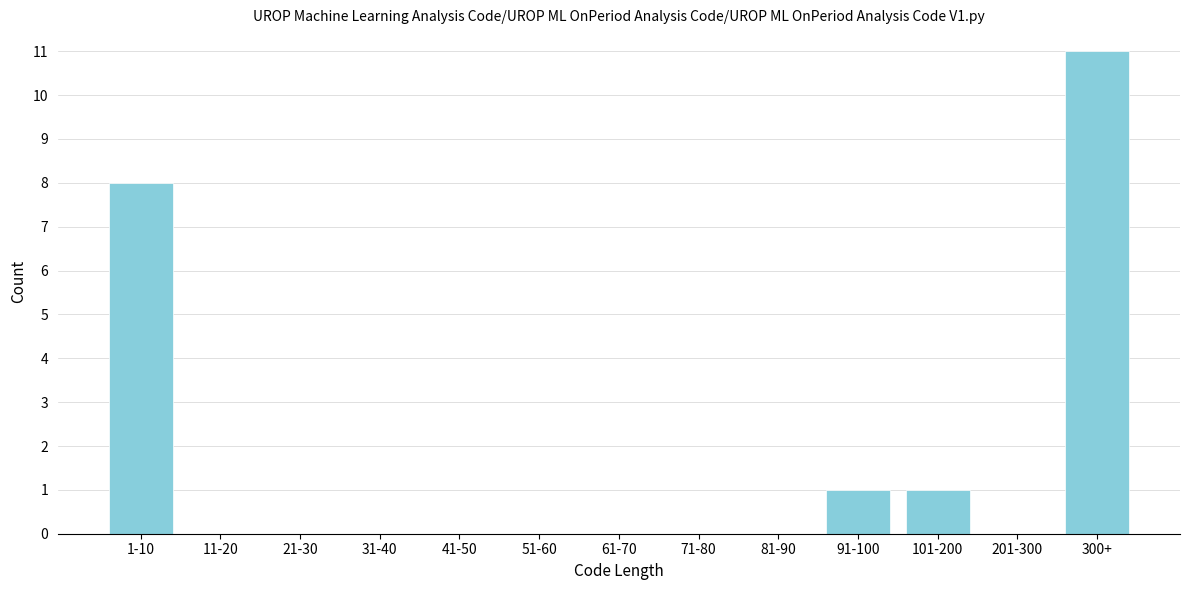

Reading left to right, extract all data points from this chart.

1-10=8	11-20=0	21-30=0	31-40=0	41-50=0	51-60=0	61-70=0	71-80=0	81-90=0	91-100=1	101-200=1	201-300=0	300+=11